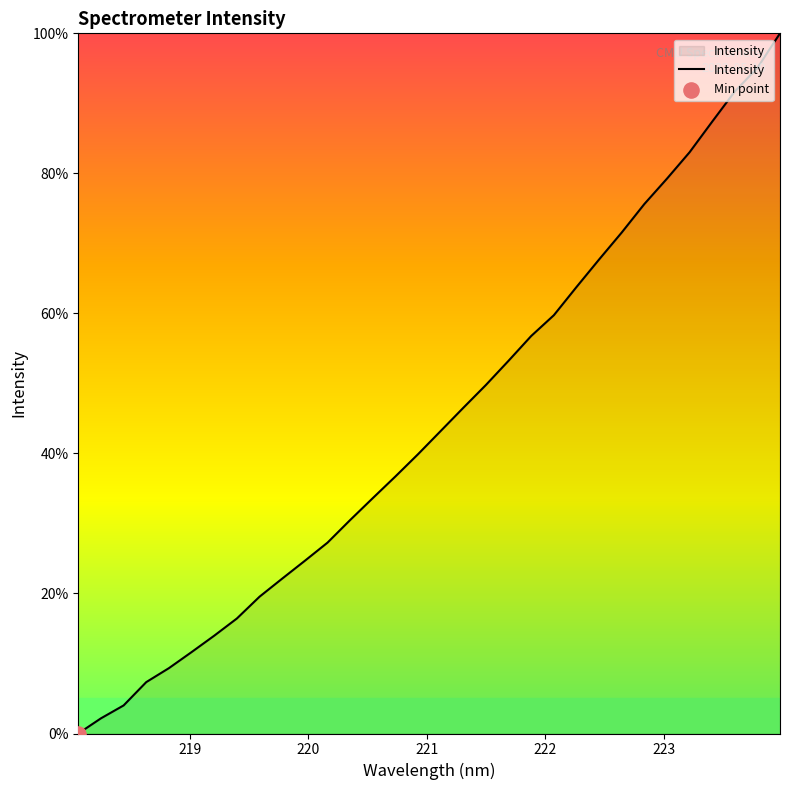

What is the difference between the maximum and minimum values?

100.0